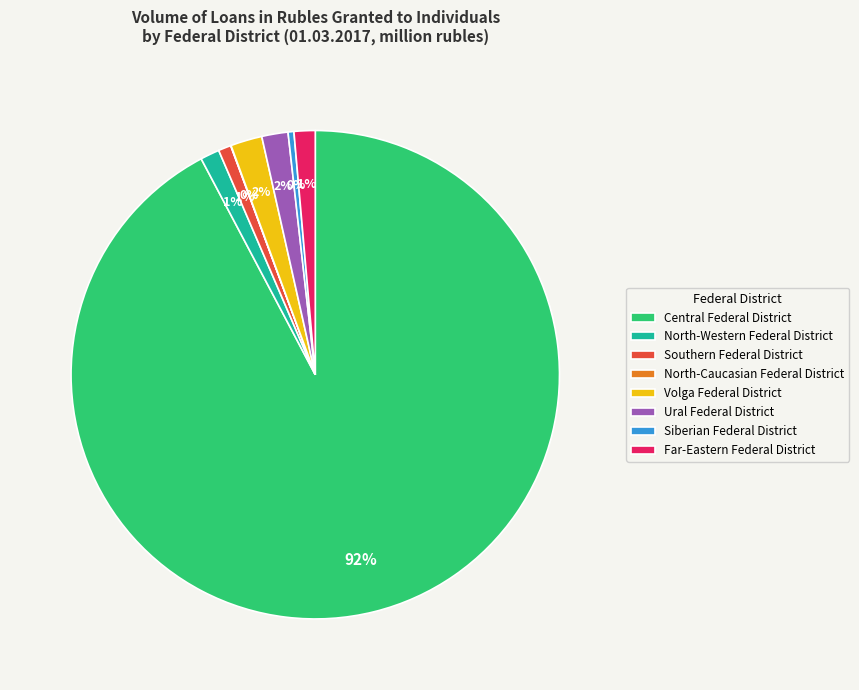

Is it true that North-Western Federal District is 1% of the pie?

True